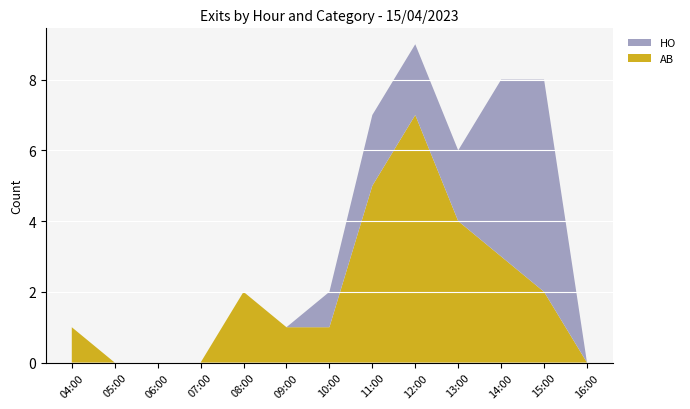

Is it true that AB equals 4 at 13:00?

True